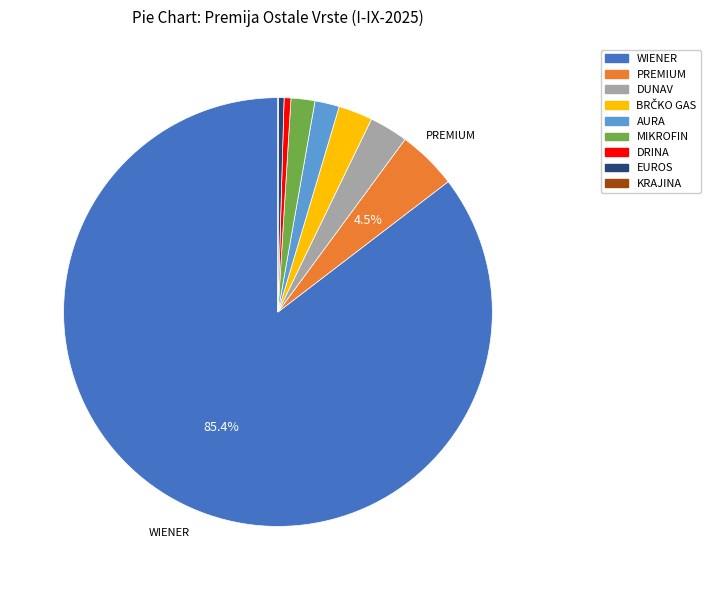

What is the largest slice in the pie chart?

WIENER